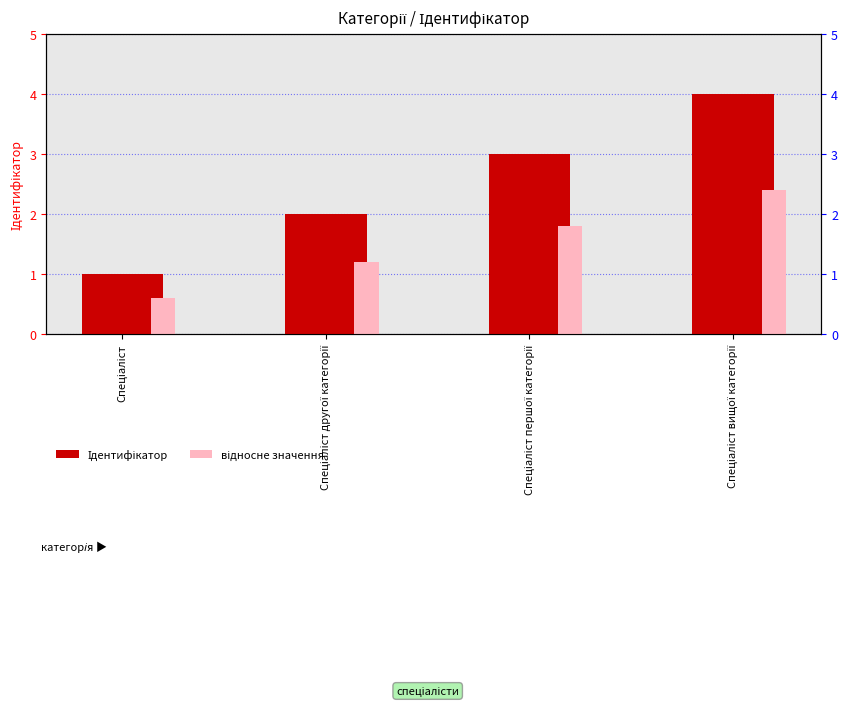

True or false: відносне значення has a value of 3.2 at Спеціаліст вищої категорії.

False